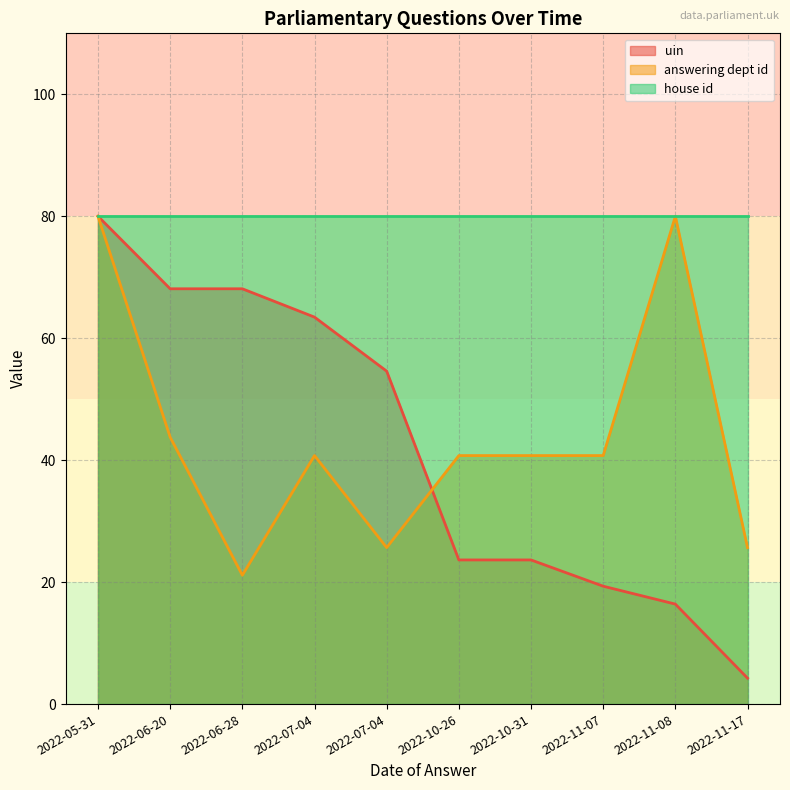

Which series ends up on top after the final intersection of answering dept id and uin?

answering dept id